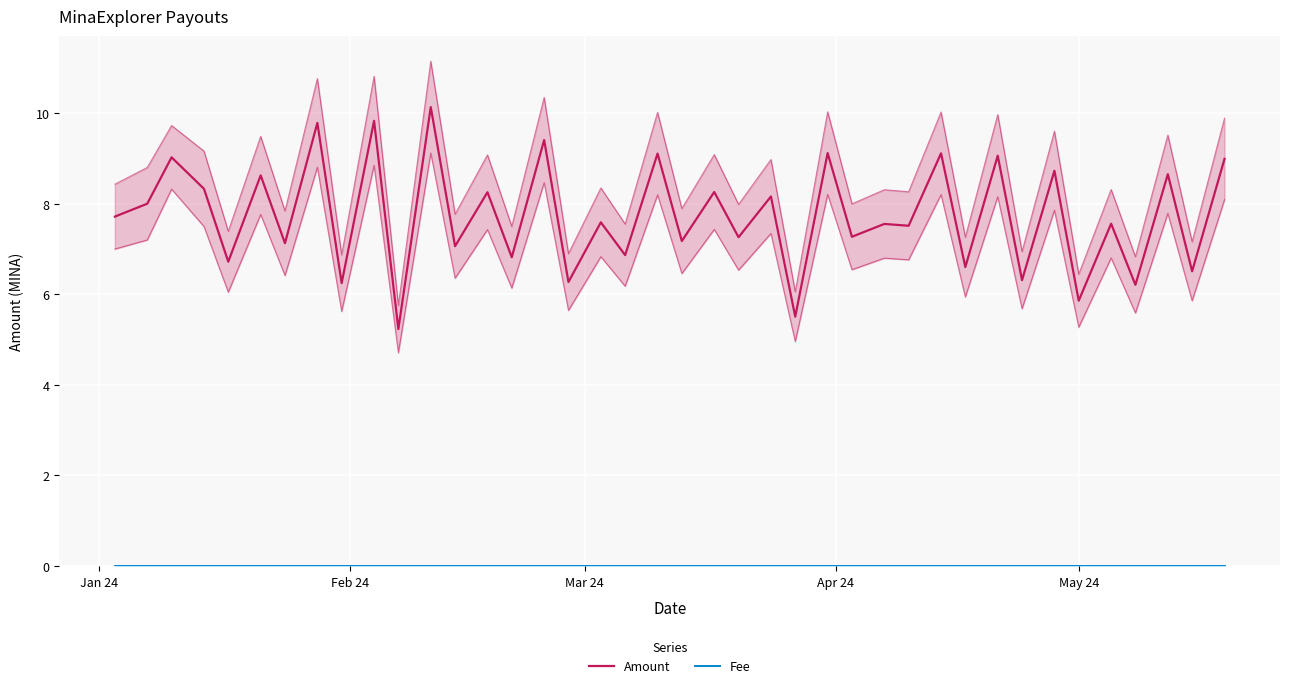

True or false: Amount has more than 0 points higher than both neighbors.

True